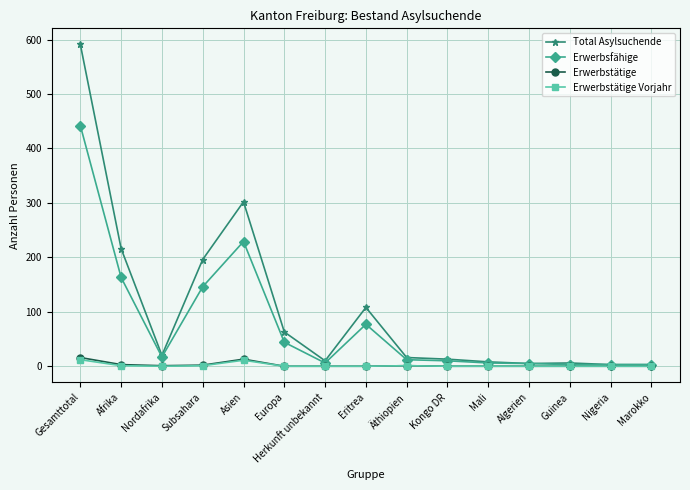

What is the label of the 3rd point from the left?

Nordafrika